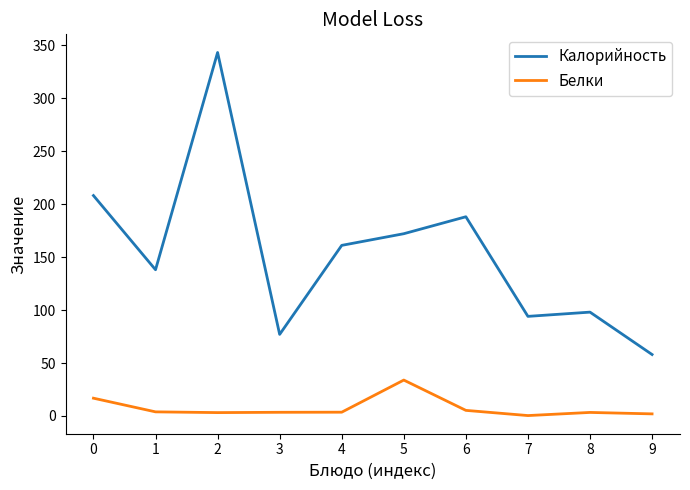

Rank the series at 2 from lowest to highest value.

Белки, Калорийность